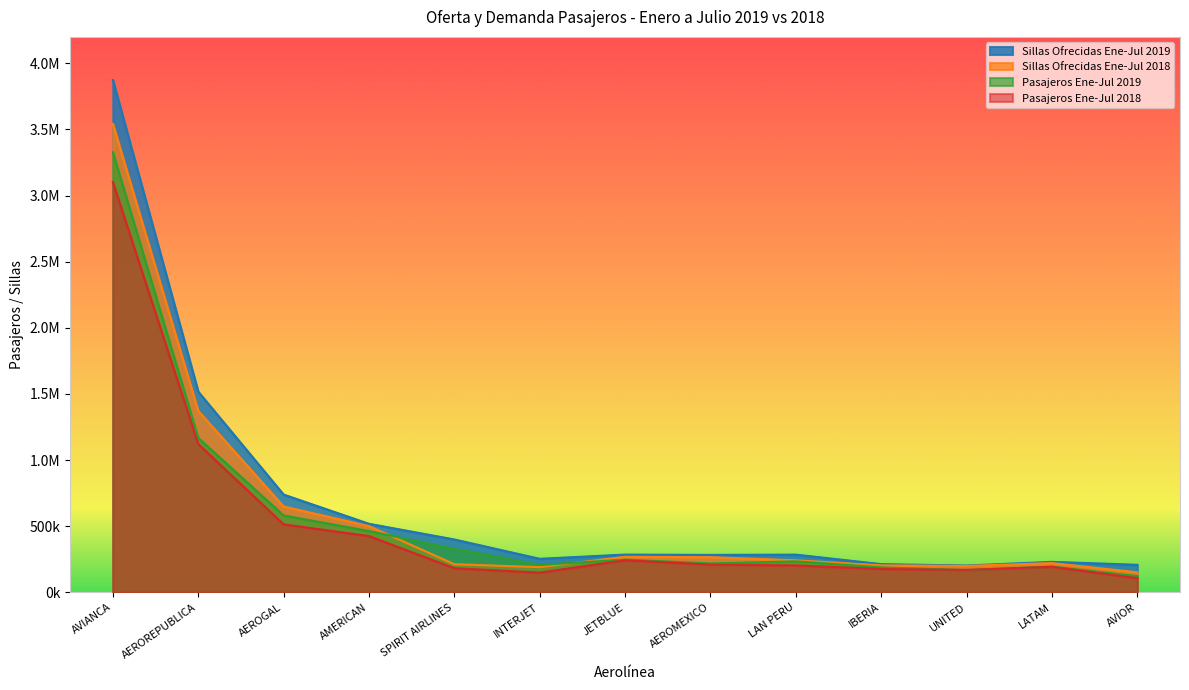

At which category is the sum across all series the highest?

AVIANCA